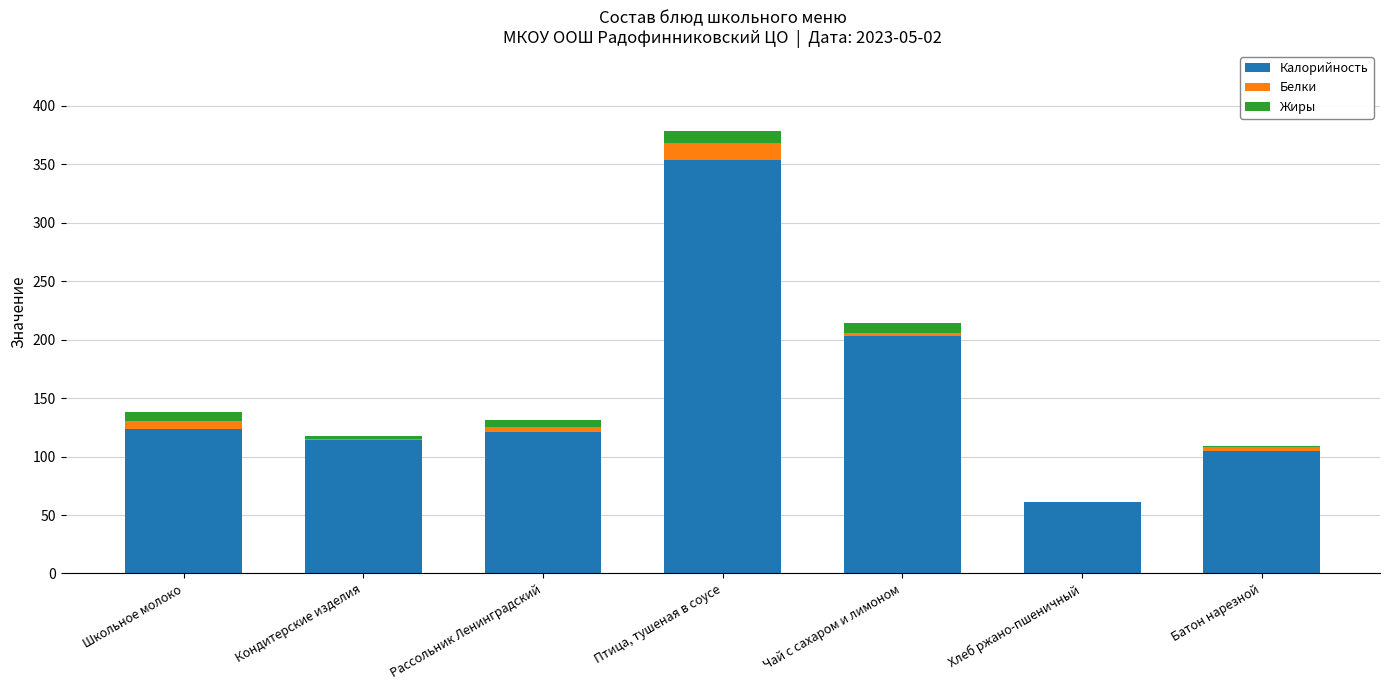

The value of Калорийность at Птица, тушеная в соусе is 353.6. True or false?

True